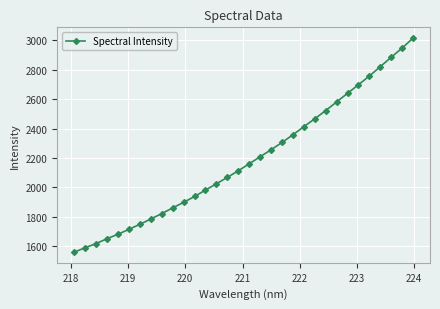

What is the maximum value shown in the chart?

3016.6